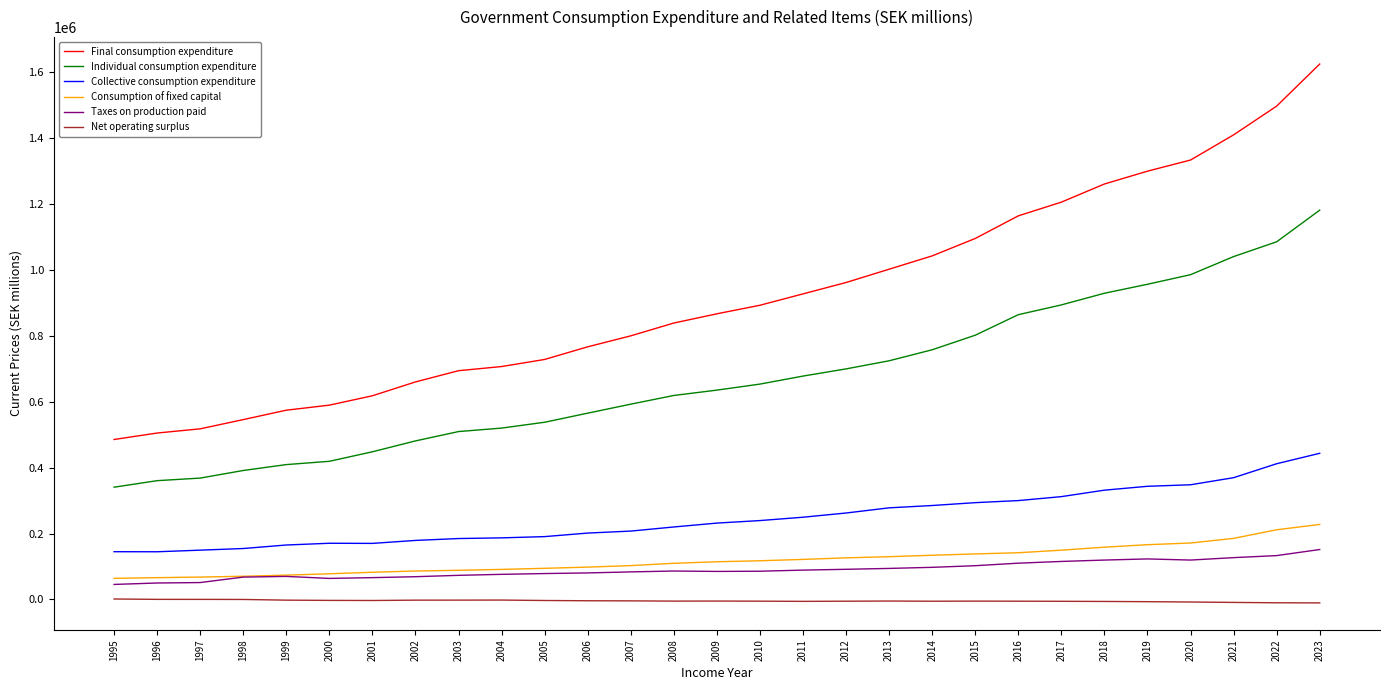

True or false: Individual consumption expenditure has a value of 645278 at 1997.

False